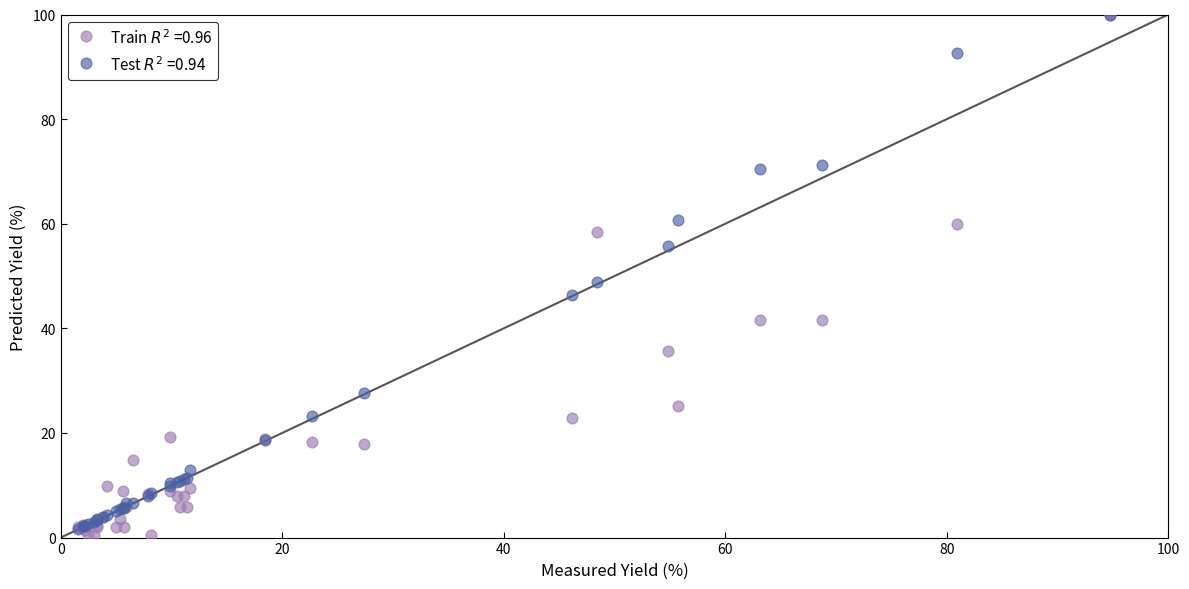

Across all series, what Y value is closest to 50?

48.9